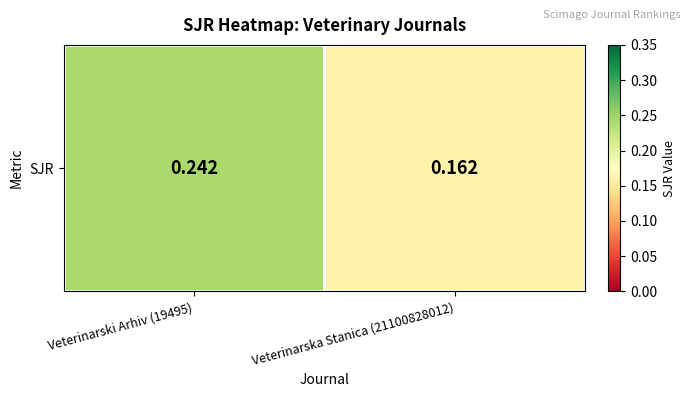

The value at Veterinarski Arhiv (19495) is 0.1. True or false?

False